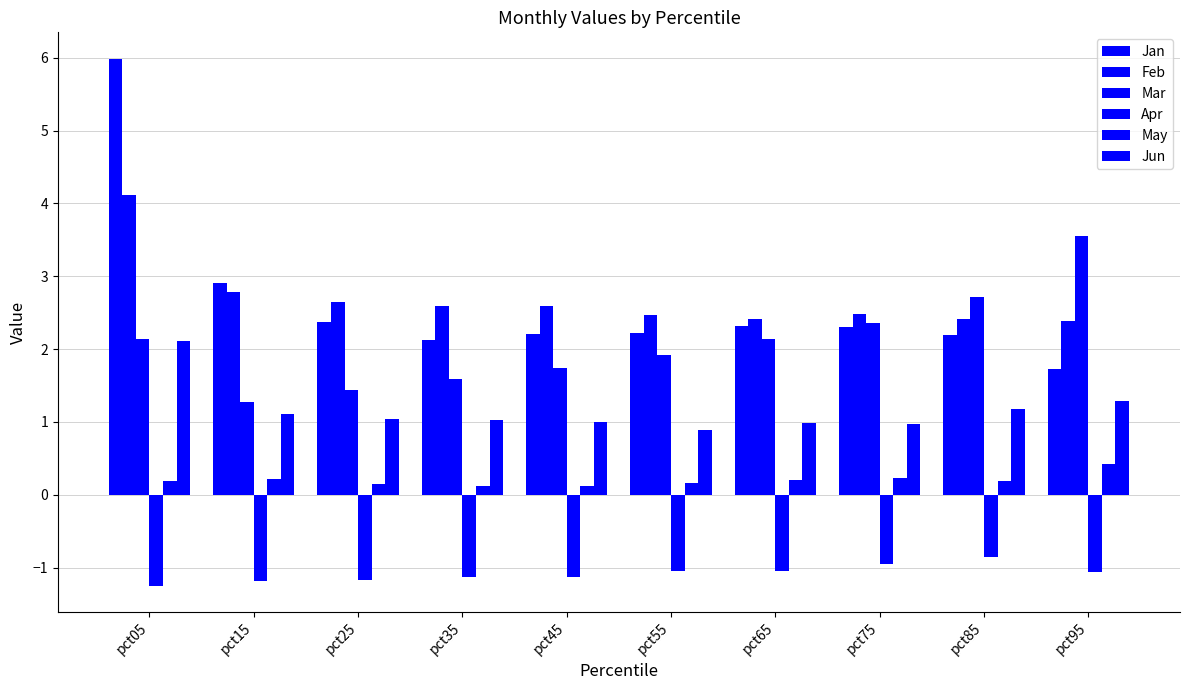

List the series in order of their peak value, lowest first.

Apr, May, Jun, Mar, Feb, Jan